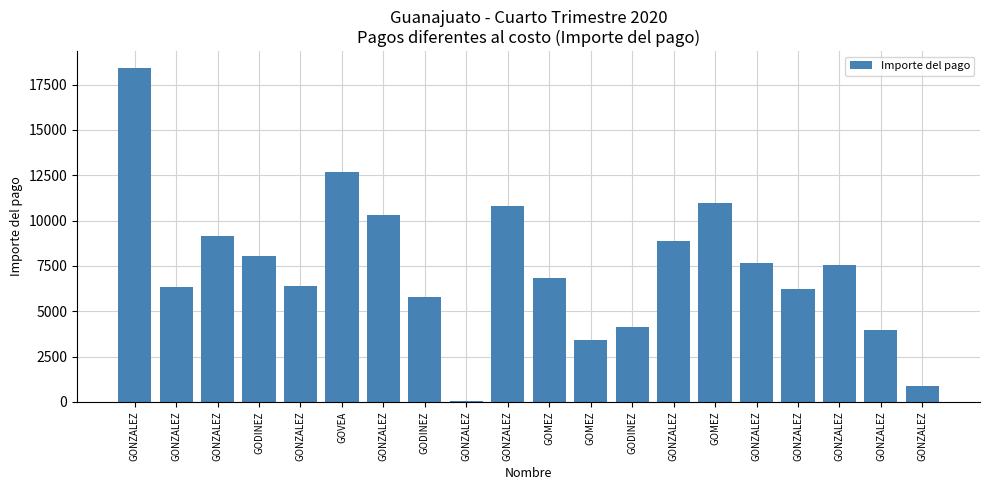

Reading left to right, transcribe all the data shown in this chart.

18416.2	6326.6	9165.2	8073.9	6404.8	12673.6	10292.3	5769.6	33.3	10784.7	6836.7	3439.4	4155.4	8894.9	10975.1	7657.1	6209.7	7558.8	3974.9	884.1